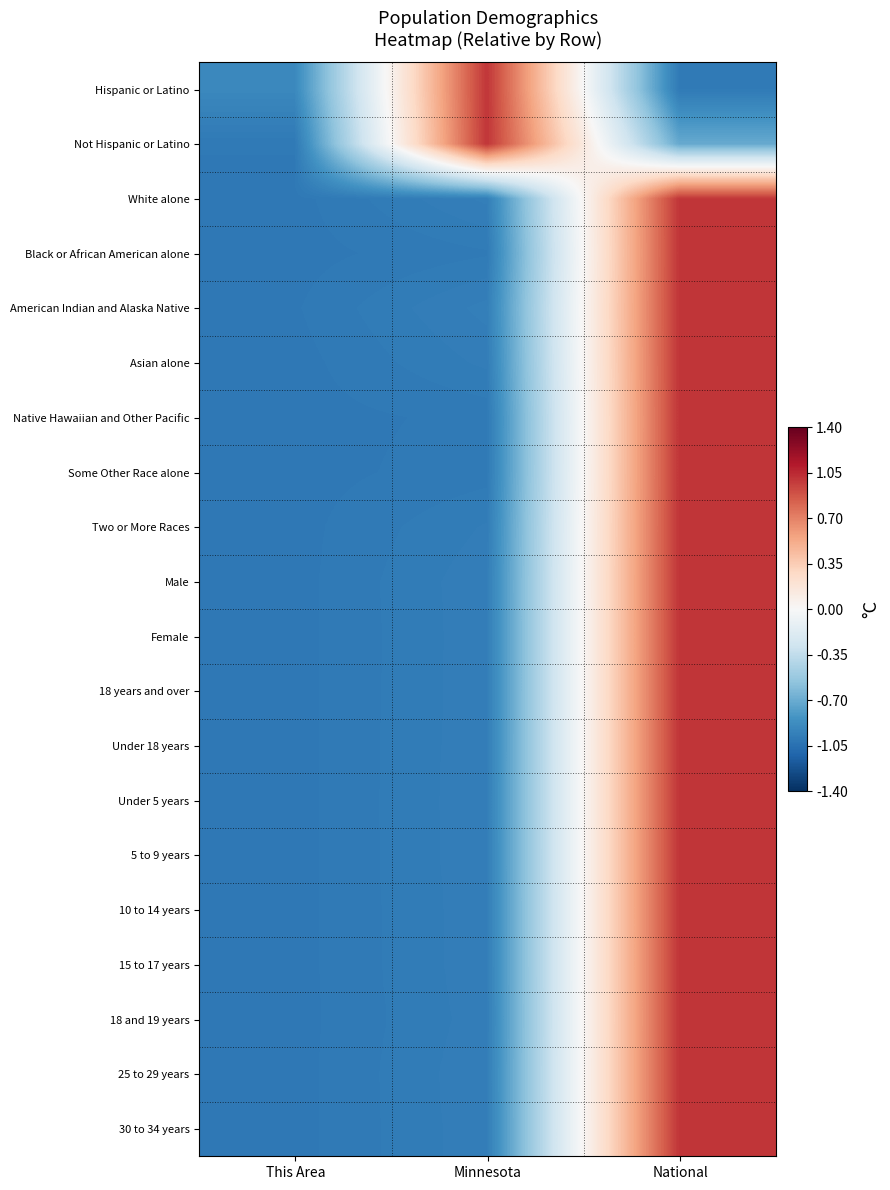

What is the spread (max minus min) of values at National?

2.0